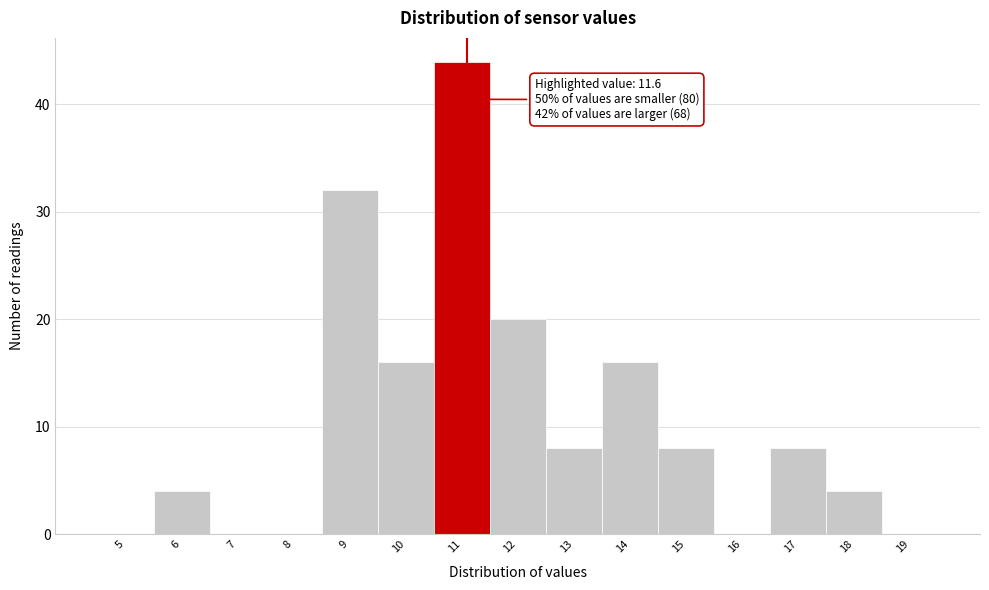

Reading right to left, transcribe all the data shown in this chart.

19=0	18=4	17=8	16=0	15=8	14=16	13=8	12=20	11=44	10=16	9=32	8=0	7=0	6=4	5=0